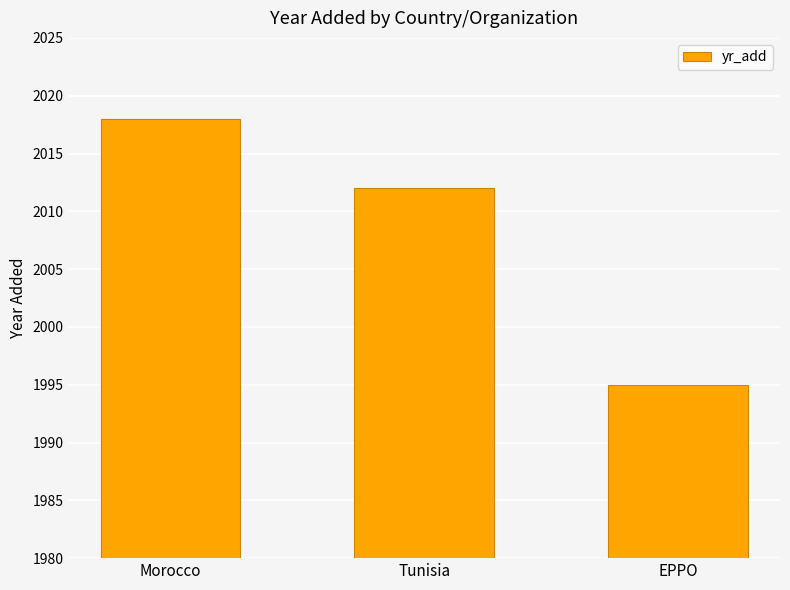

What is the approximate value at Tunisia, to the nearest 10?

2010